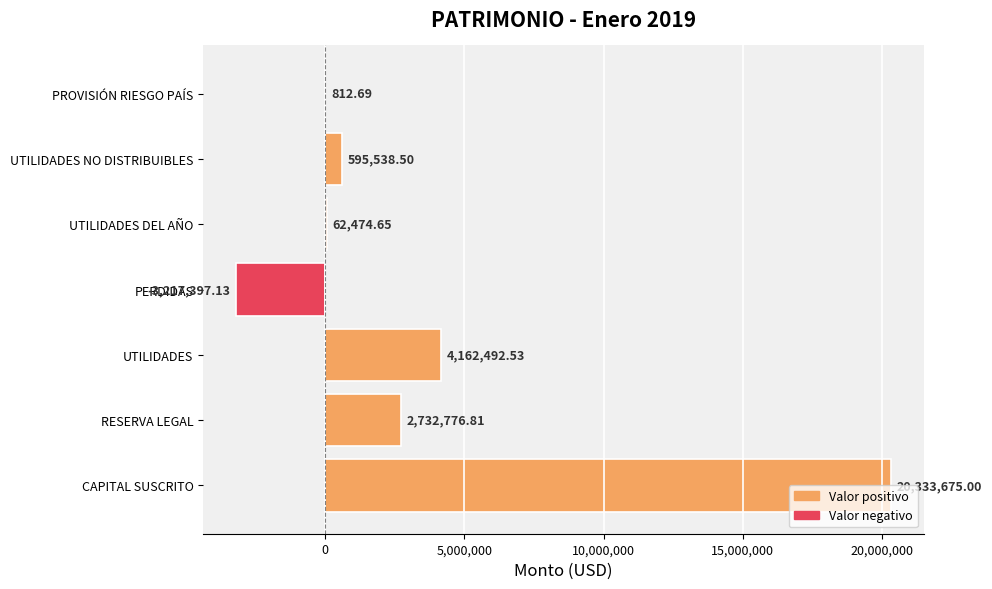

At which label is the value closest to 8558138?

UTILIDADES